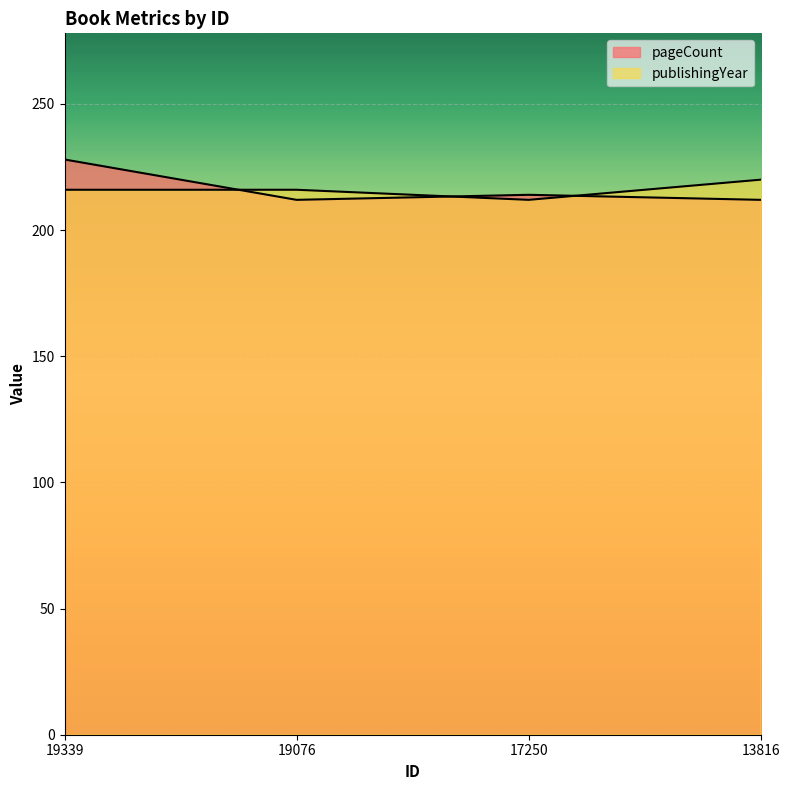

What is the difference between the publishingYear values at 17250 and 19339?

4